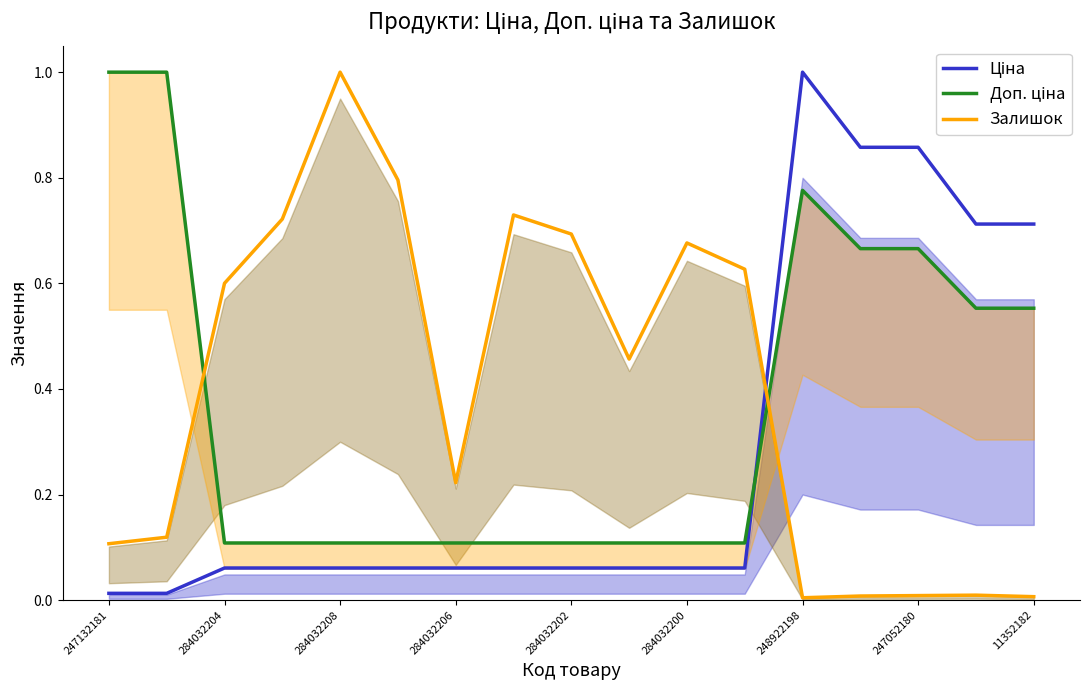

Does the chart have visible grid lines?

No